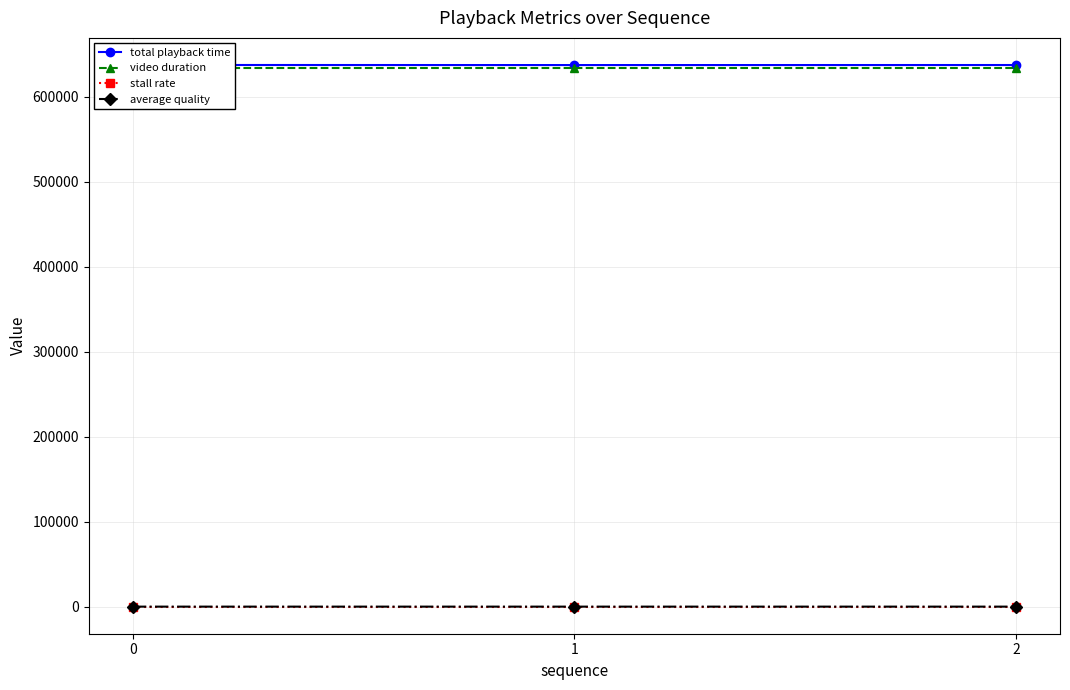

Is the value of average quality at 0 greater than the value of stall rate at 1?

Yes